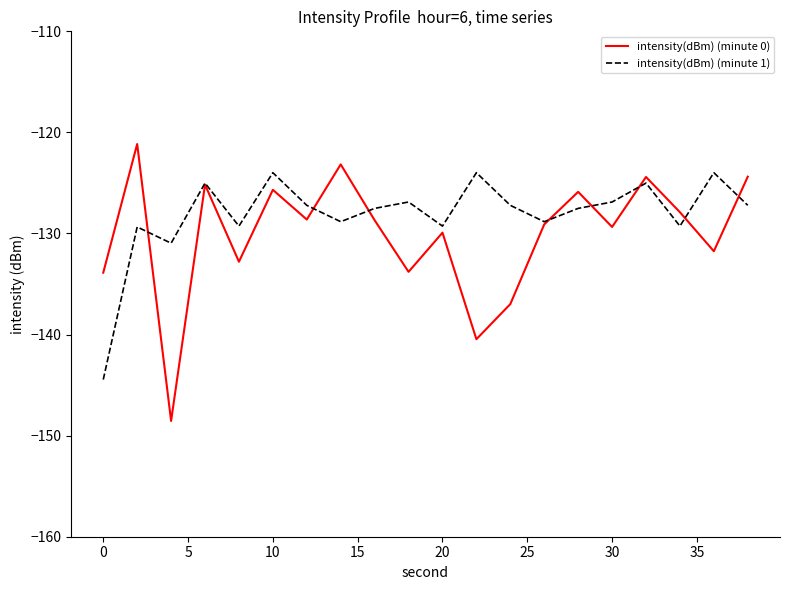

Rank the series by their average value, from highest to lowest.

intensity(dBm) (minute 1), intensity(dBm) (minute 0)